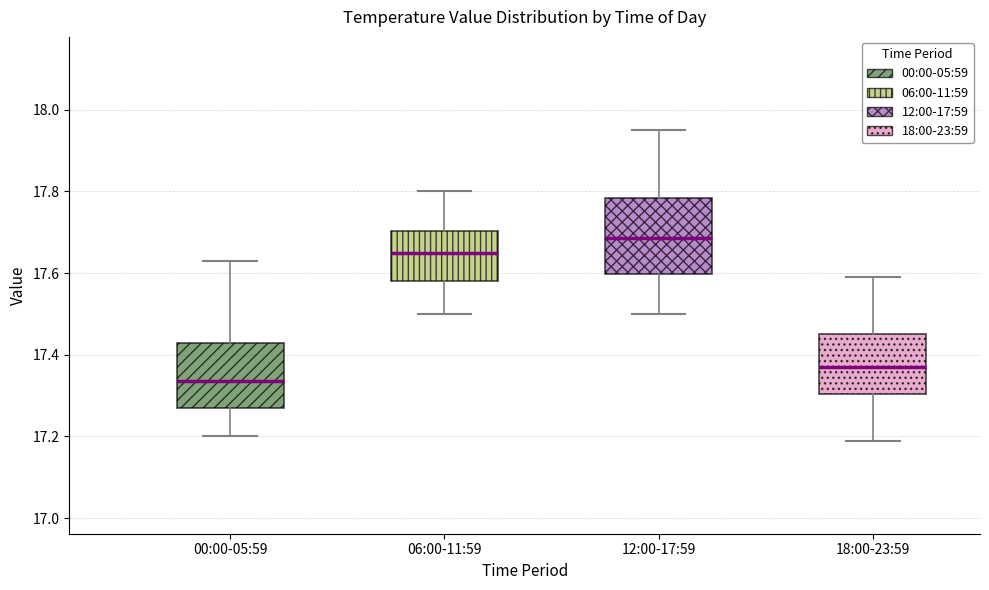

Reading left to right, transcribe this box plot: for each box, give where its median line is, the range the box spans, and where its two whiskers end, as read against the y-axis. The values are not printed on the chart, so give them approximately, as read against the axis.

00:00-05:59: median 17.34, box 17.28 to 17.44, whiskers 17.20 to 17.64
06:00-11:59: median 17.66, box 17.58 to 17.70, whiskers 17.50 to 17.80
12:00-17:59: median 17.68, box 17.60 to 17.78, whiskers 17.50 to 17.96
18:00-23:59: median 17.38, box 17.30 to 17.46, whiskers 17.20 to 17.60